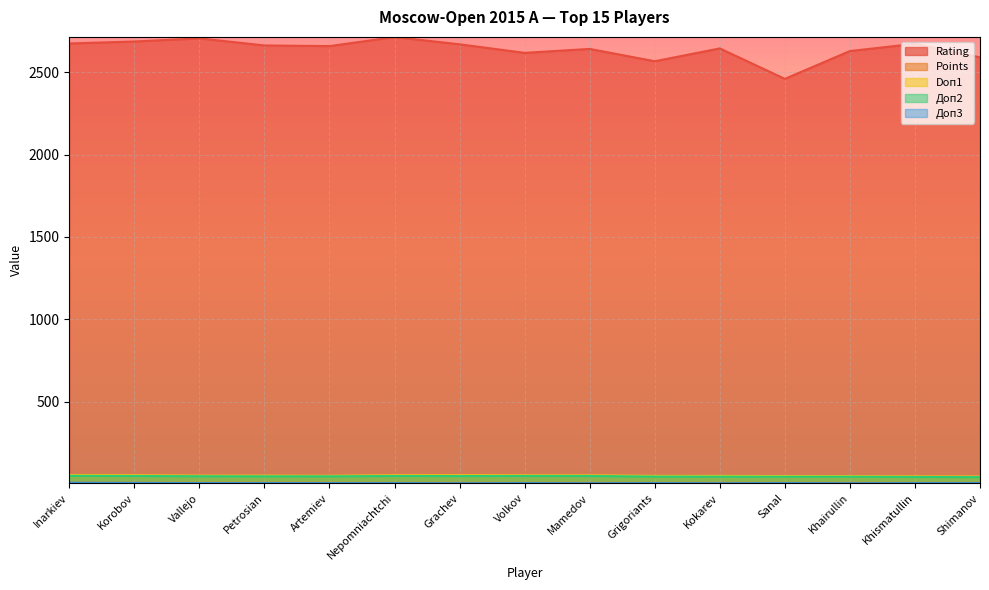

Which series changed the most between Artemiev and Shimanov?

Rating